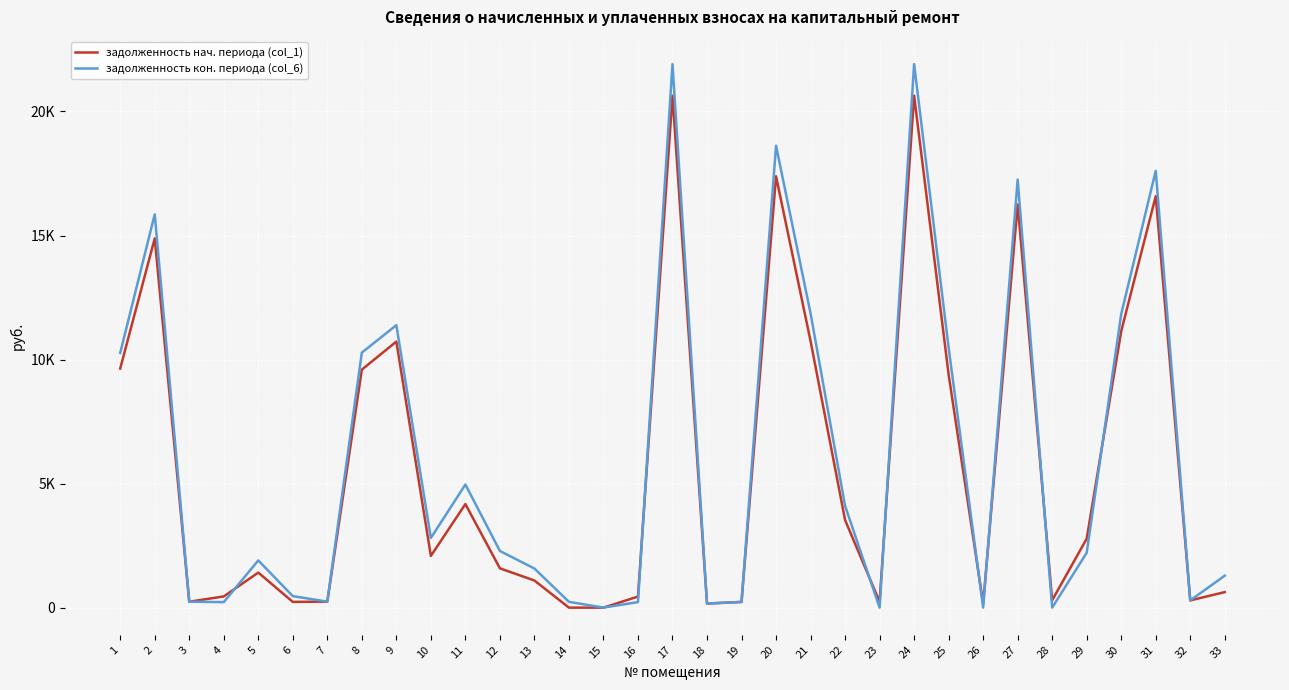

What are all the series names shown in the legend?

задолженность нач. периода (col_1), задолженность кон. периода (col_6)